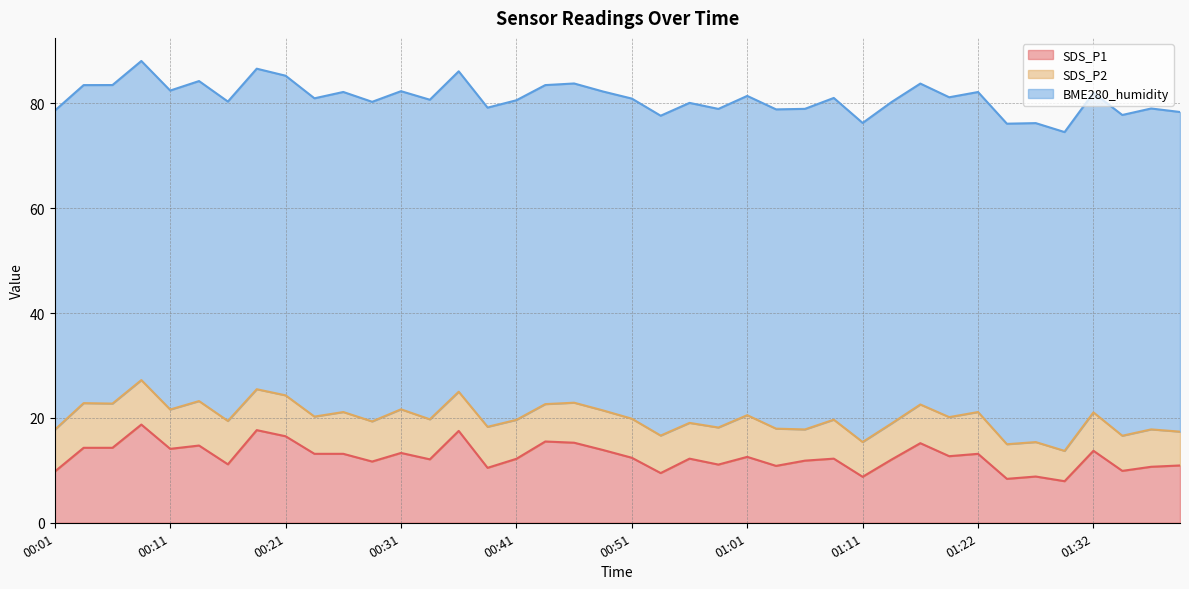

Reading right to left, transcribe all the data shown in this chart.

SDS_P1: 10.9	10.7	9.9	13.7	7.9	8.8	8.4	13.2	12.7	15.2	12.1	8.8	12.2	11.8	10.8	12.6	11.1	12.2	9.5	12.4	13.9	15.3	15.5	12.2	10.5	17.5	12.1	13.3	11.7	13.2	13.2	16.5	17.7	11.2	14.7	14.1	18.7	14.3	14.3	9.8
SDS_P2: 6.5	7.1	6.7	7.3	5.8	6.6	6.6	8.0	7.5	7.4	6.9	6.6	7.4	6.0	7.1	8.0	7.1	6.8	7.2	7.5	7.5	7.6	7.1	7.4	7.8	7.5	7.6	8.3	7.7	8.0	7.1	7.8	7.8	8.3	8.5	7.5	8.5	8.4	8.5	8.0
BME280_humidity: 61.0	61.2	61.2	61.0	60.8	60.8	61.1	61.0	61.0	61.2	61.3	60.9	61.4	61.1	60.9	60.9	60.8	61.0	61.0	61.0	60.8	60.9	60.8	61.0	60.9	61.1	61.0	60.7	61.0	61.0	60.7	61.0	61.1	60.9	61.0	60.8	60.9	60.8	60.6	60.9